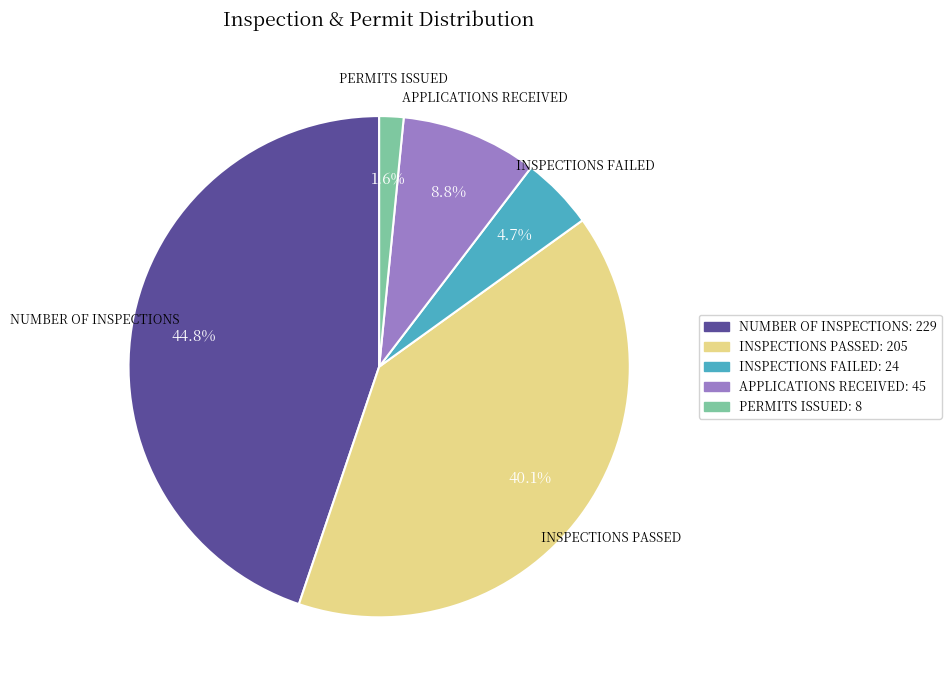

Is there any slice that represents more than half of the pie?

No